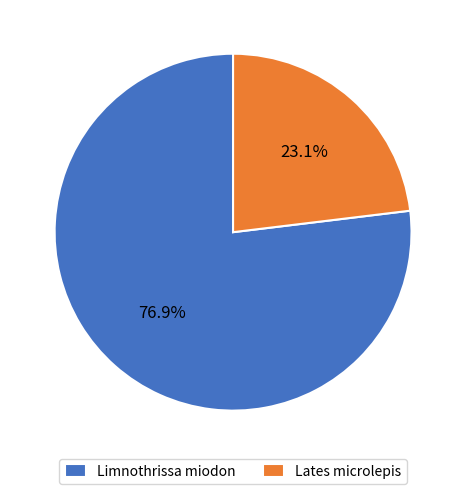

Rank the categories by value from lowest to highest.

Lates microlepis, Limnothrissa miodon